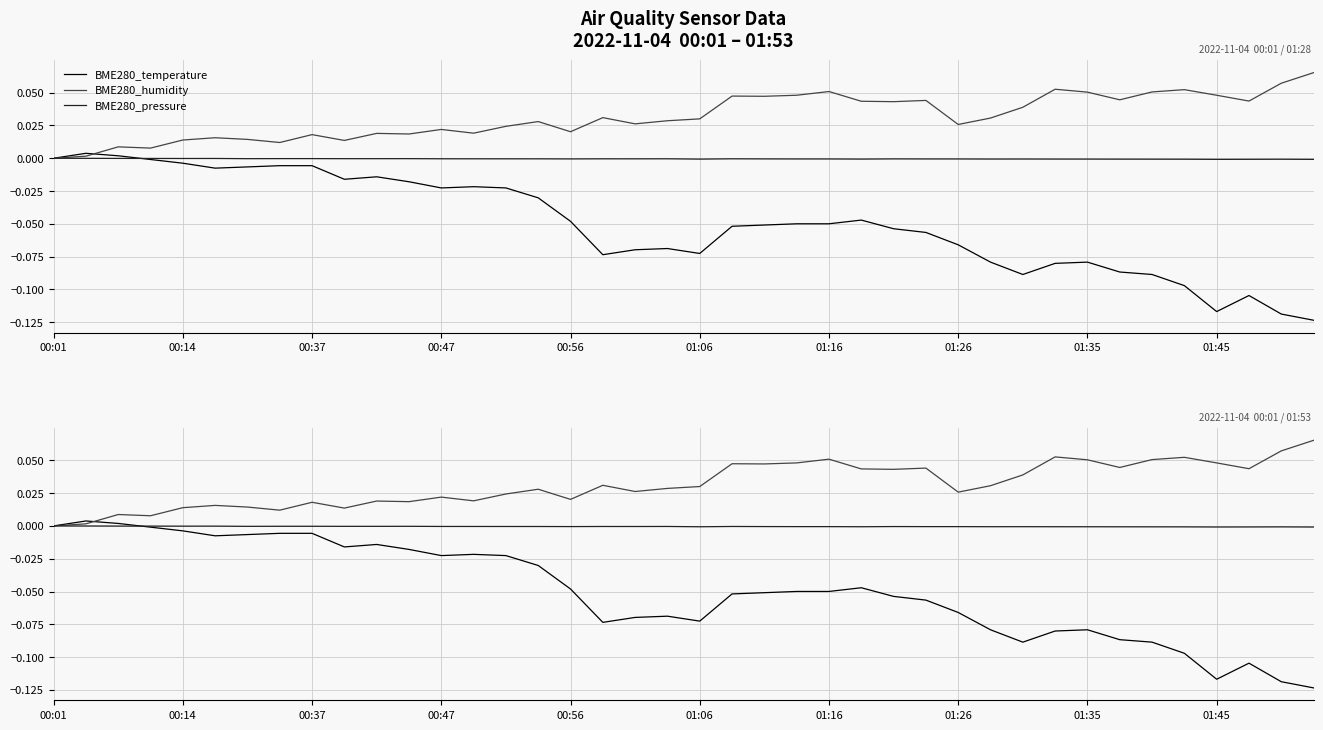

True or false: BME280_pressure and BME280_humidity cross at least once.

False